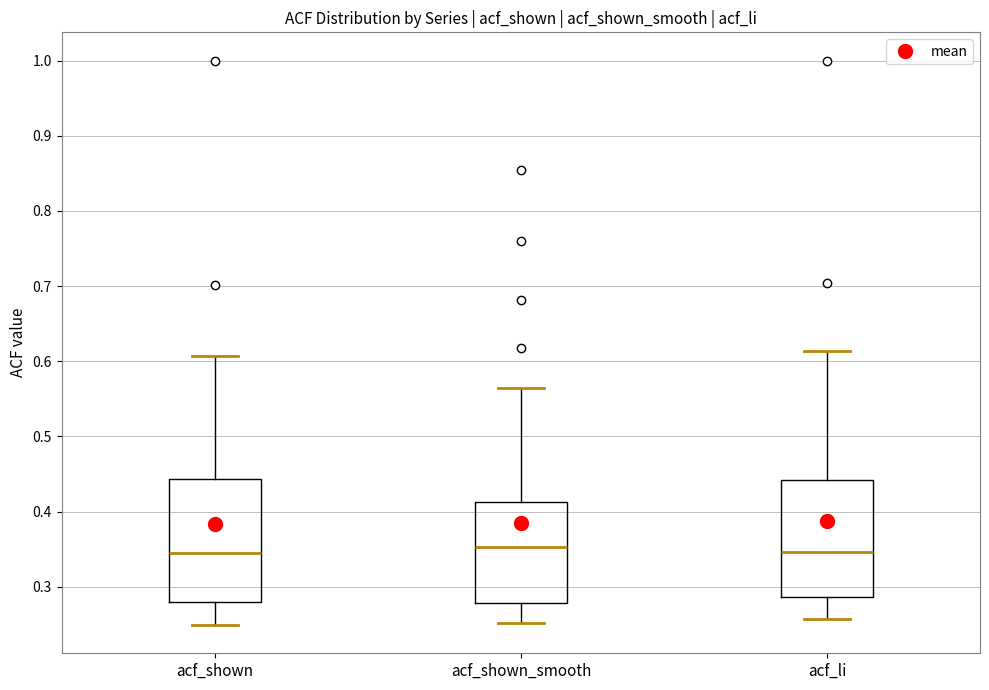

Reading left to right, transcribe this box plot: for each box, give where its median line is, the range the box spans, and where its two whiskers end, as read against the y-axis. The values are not printed on the chart, so give them approximately, as read against the axis.

acf_shown: median 0.35, box 0.28 to 0.44, whiskers 0.25 to 0.61
acf_shown_smooth: median 0.35, box 0.28 to 0.41, whiskers 0.25 to 0.56
acf_li: median 0.35, box 0.29 to 0.44, whiskers 0.26 to 0.61